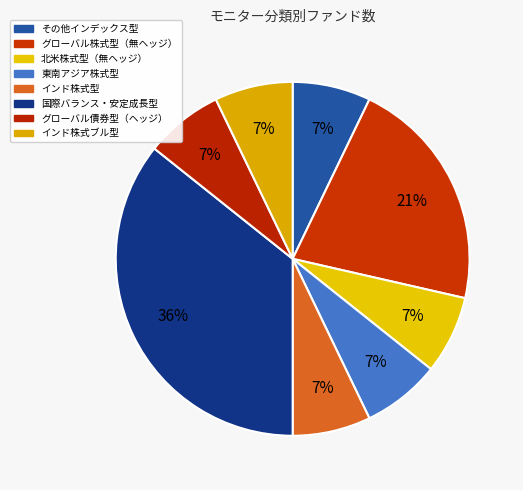

Which category has the biggest portion of the pie?

国際バランス・安定成長型